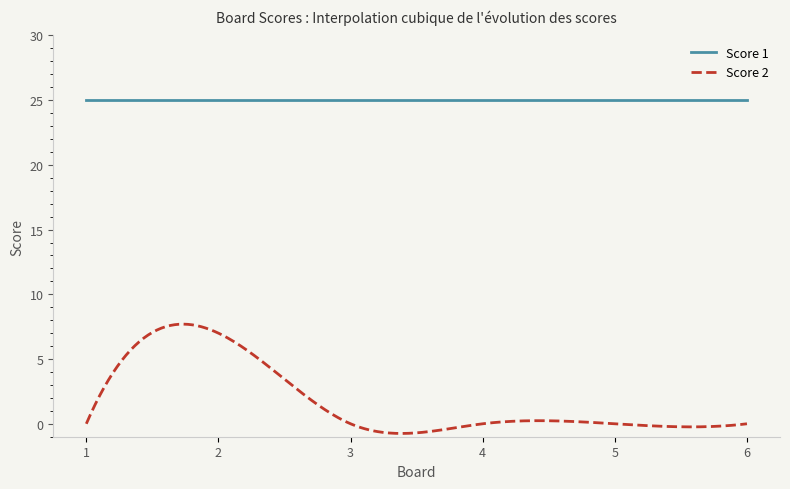

True or false: Score 1 and Score 2 cross at least once.

False